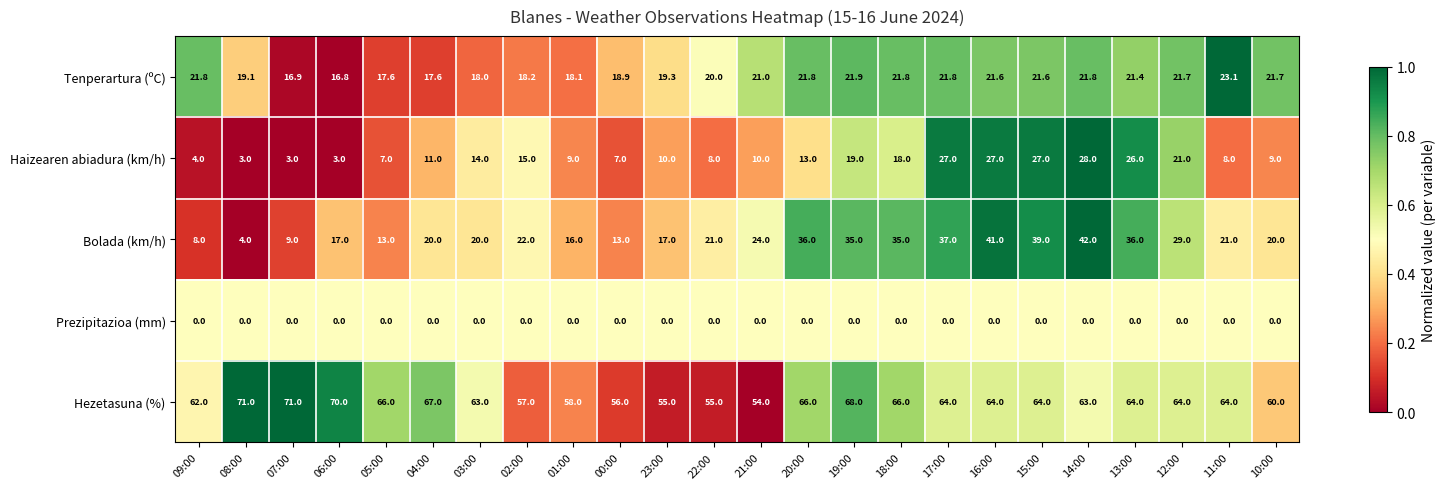

List the series in order of their peak value, lowest first.

Prezipitazioa (mm), Tenperartura (ºC), Haizearen abiadura (km/h), Bolada (km/h), Hezetasuna (%)